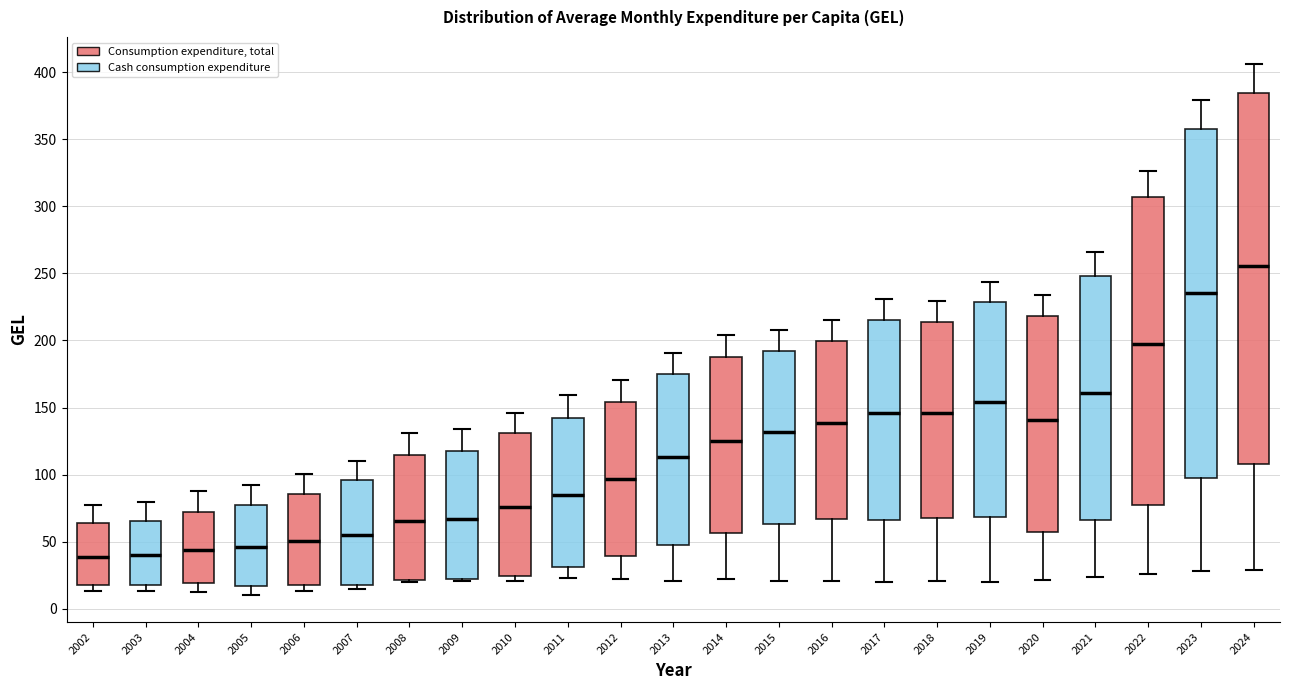

Where is the lower edge of the box at x = 2003 on the y-axis? The values are not printed on the chart, so give them approximately, as read against the axis.

20